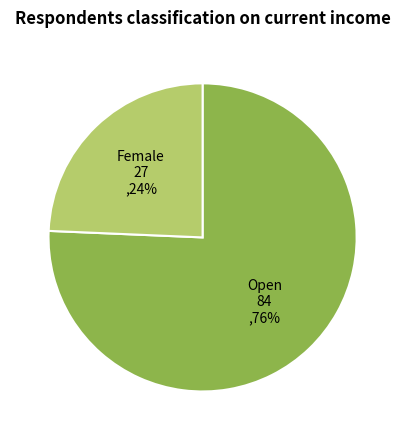

To the nearest percent, what is the average slice percentage?

50%